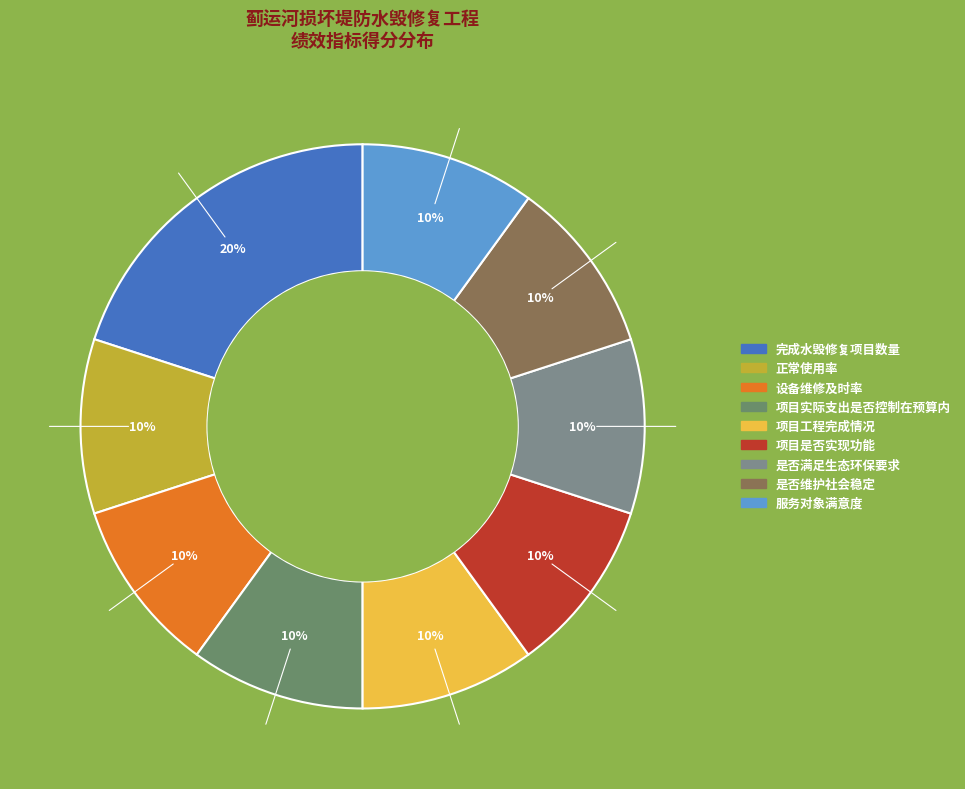

What percentage is the 项目工程完成情况 slice, to the nearest percent?

10%